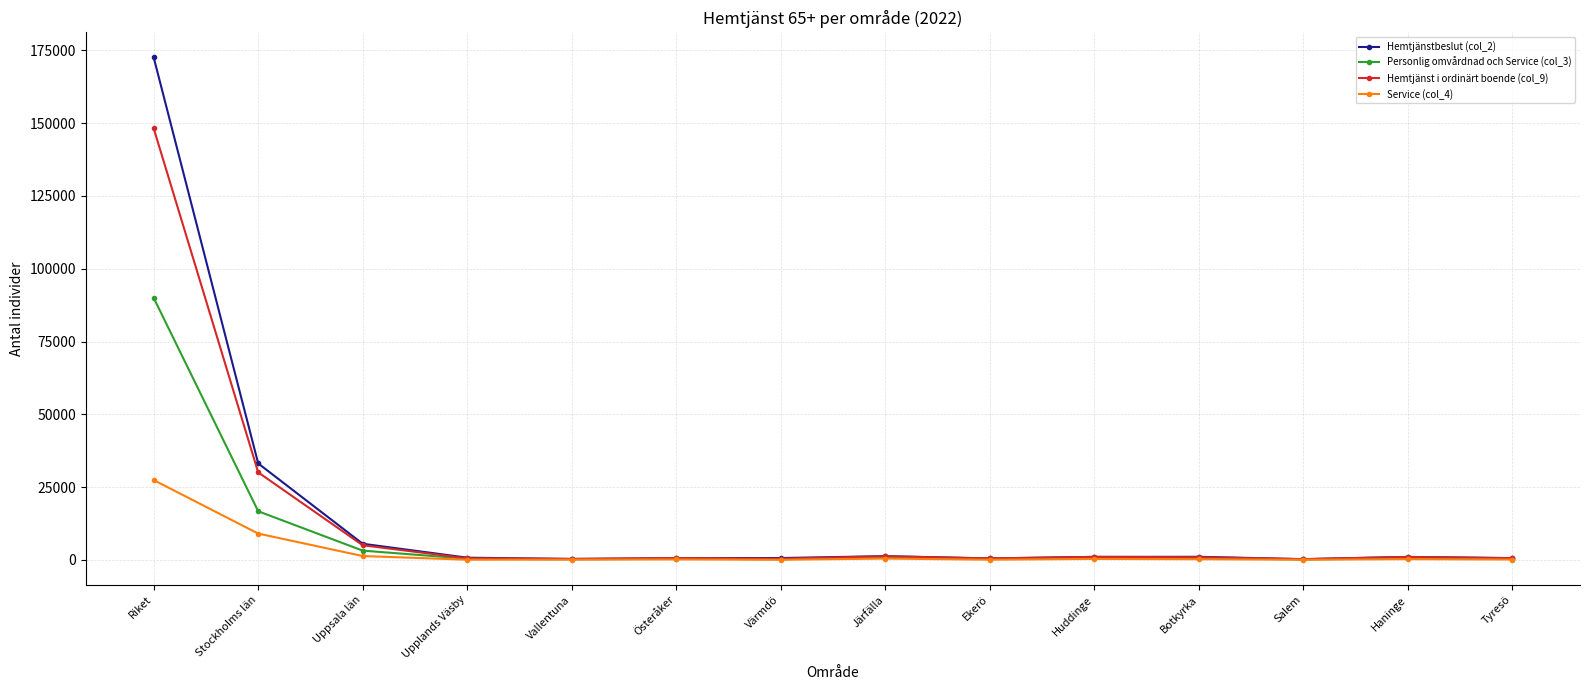

Which category has the highest value across all series?

Riket